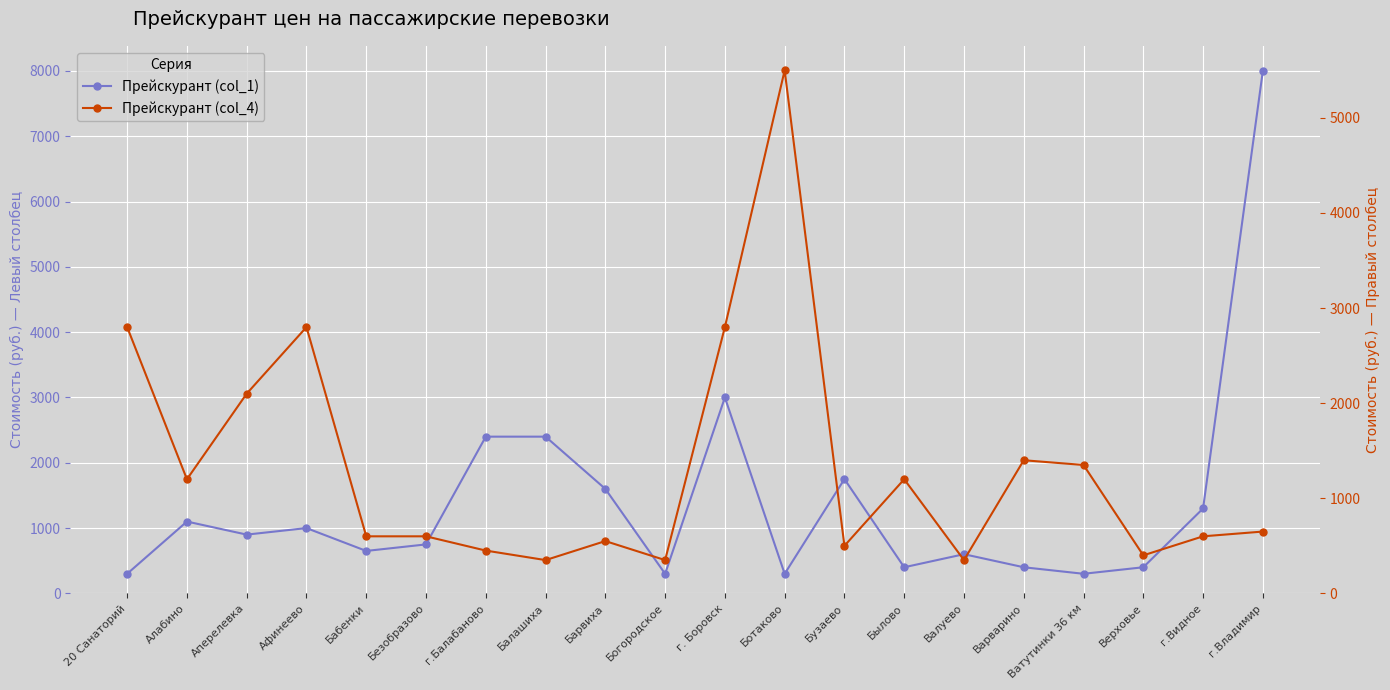

Reading right to left, extract all data points from this chart.

Прейскурант (col_1): г.Владимир=8000	г.Видное=1300	Верховье=400	Ватутинки 36 км=300	Варварино=400	Валуево=600	Былово=400	Бузаево=1750	Ботаково=300	г. Боровск=3000	Богородское=300	Барвиха=1600	Балашиха=2400	г.Балабаново=2400	Безобразово=750	Бабенки=650	Афинеево=1000	Аперелевка=900	Алабино=1100	20 Санаторий=300
Прейскурант (col_4): г.Владимир=650	г.Видное=600	Верховье=400	Ватутинки 36 км=1350	Варварино=1400	Валуево=350	Былово=1200	Бузаево=500	Ботаково=5500	г. Боровск=2800	Богородское=350	Барвиха=550	Балашиха=350	г.Балабаново=450	Безобразово=600	Бабенки=600	Афинеево=2800	Аперелевка=2100	Алабино=1200	20 Санаторий=2800